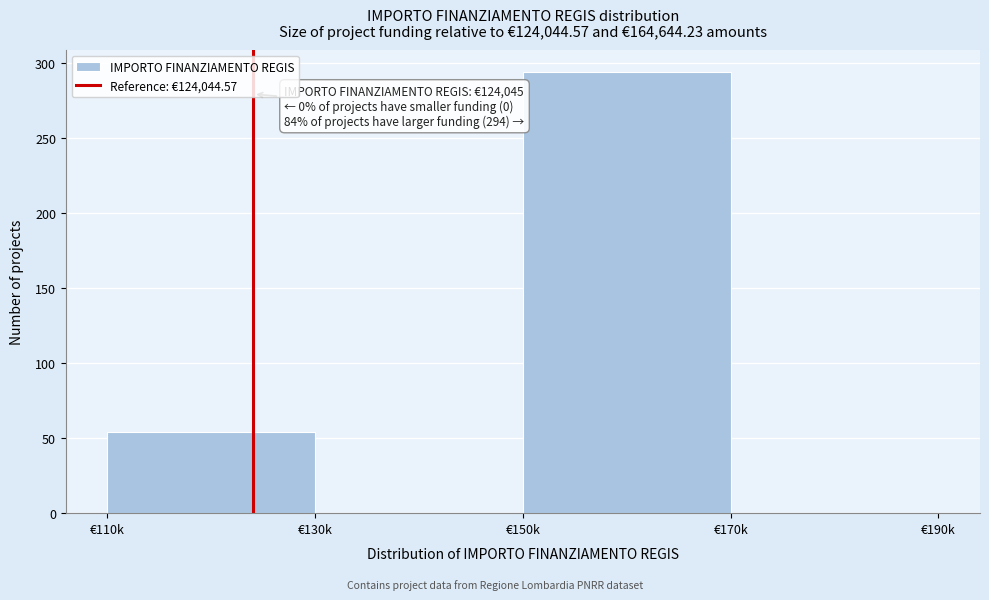

Reading right to left, what are all the values shown in this chart?

€170k=0	€150k=294	€130k=0	€110k=54